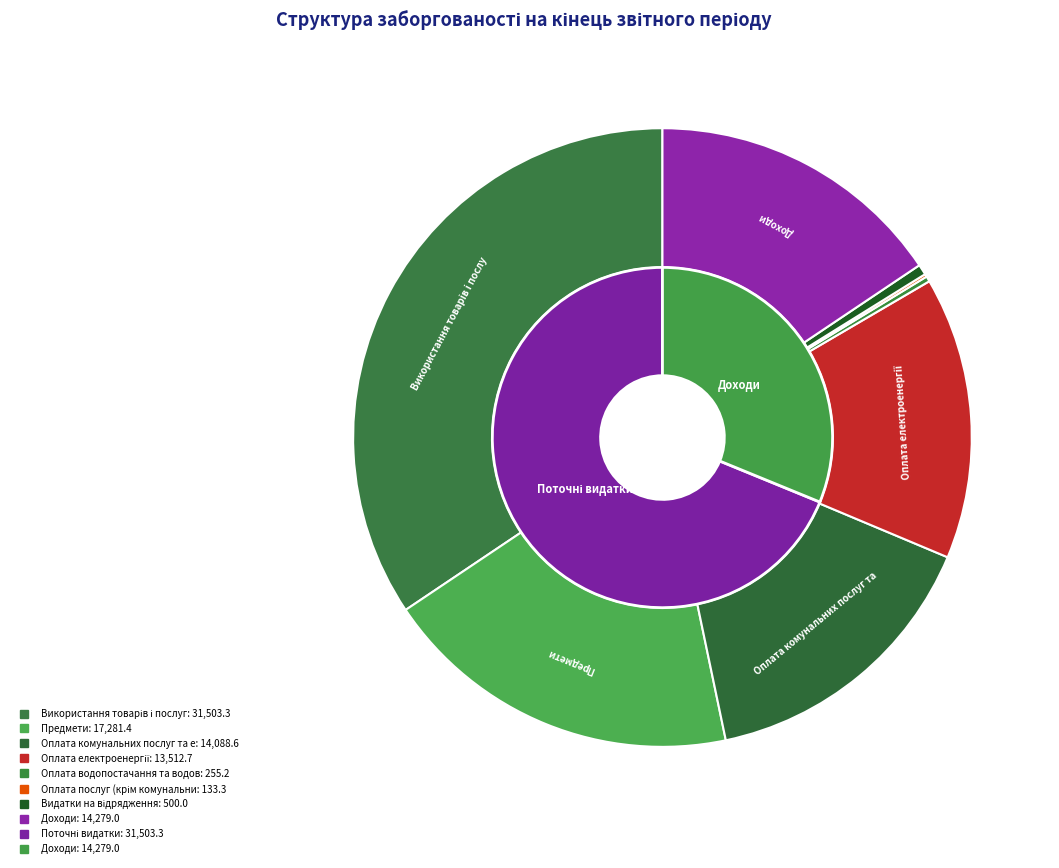

Is there any slice that represents more than half of the pie?

No